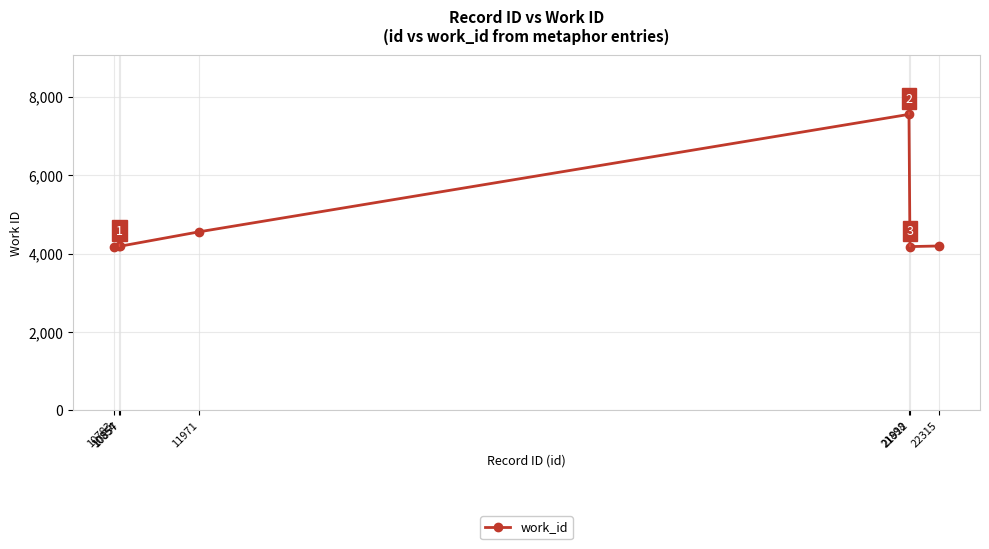

What is the average value?

4716